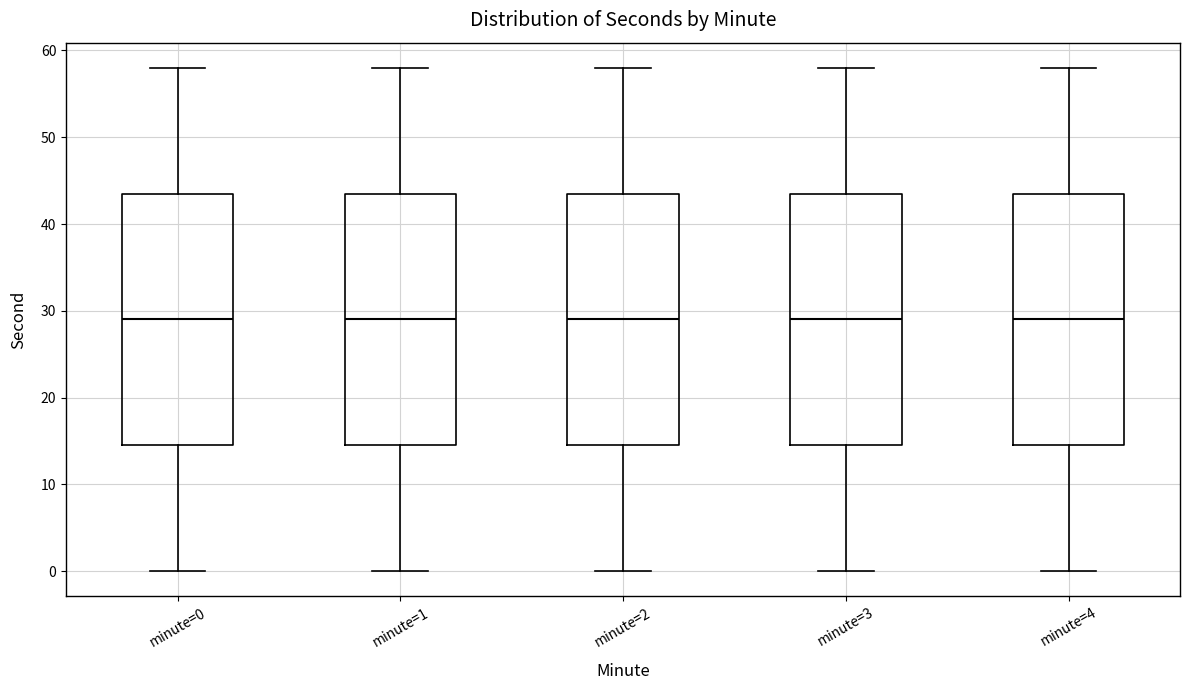

Reading left to right, transcribe this box plot: for each box, give where its median line is, the range the box spans, and where its two whiskers end, as read against the y-axis. The values are not printed on the chart, so give them approximately, as read against the axis.

minute=0: median 29, box 15 to 44, whiskers 0 to 58
minute=1: median 29, box 15 to 44, whiskers 0 to 58
minute=2: median 29, box 15 to 44, whiskers 0 to 58
minute=3: median 29, box 15 to 44, whiskers 0 to 58
minute=4: median 29, box 15 to 44, whiskers 0 to 58